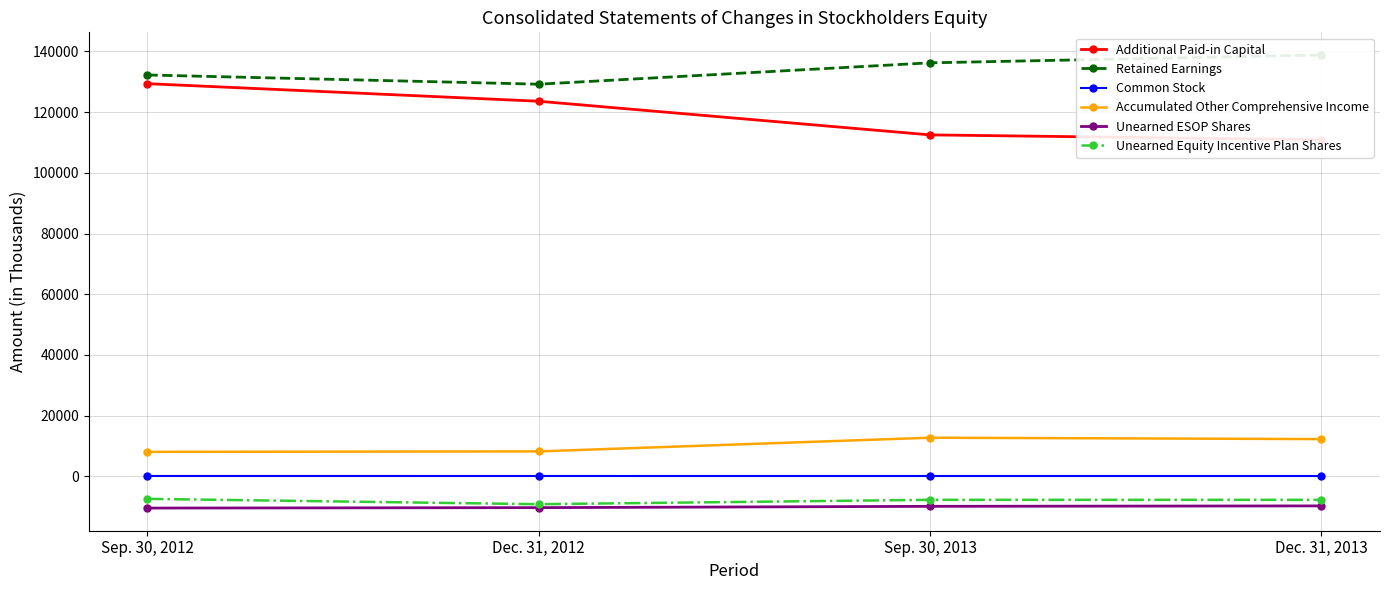

Which series has the widest spread of values?

Additional Paid-in Capital